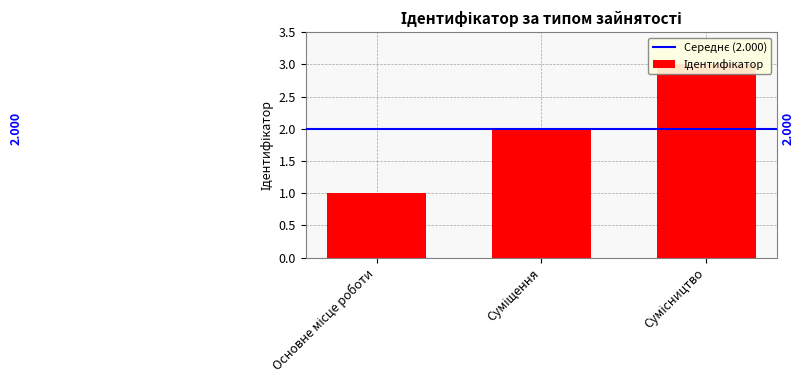

What is the average value?

2